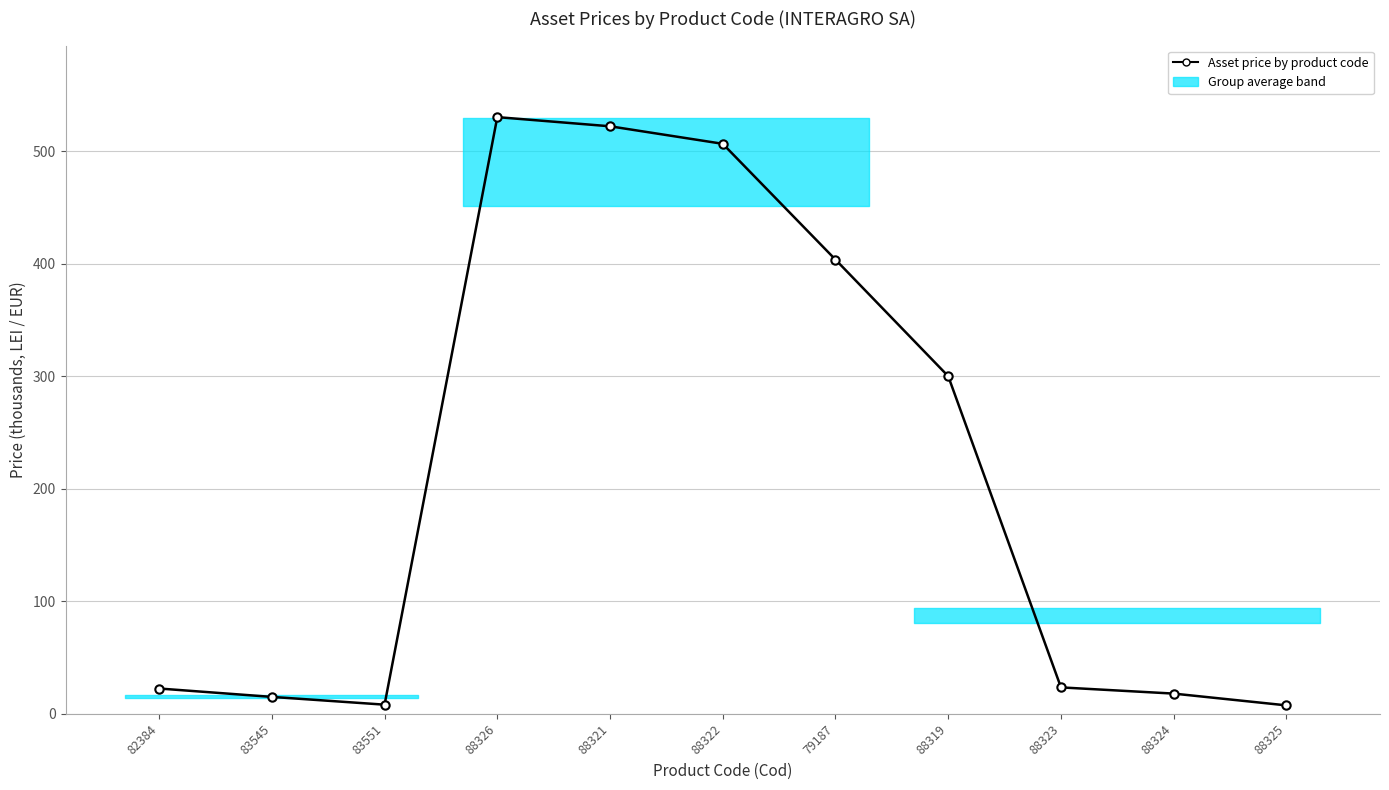

At which label is the value closest to 268?

88319